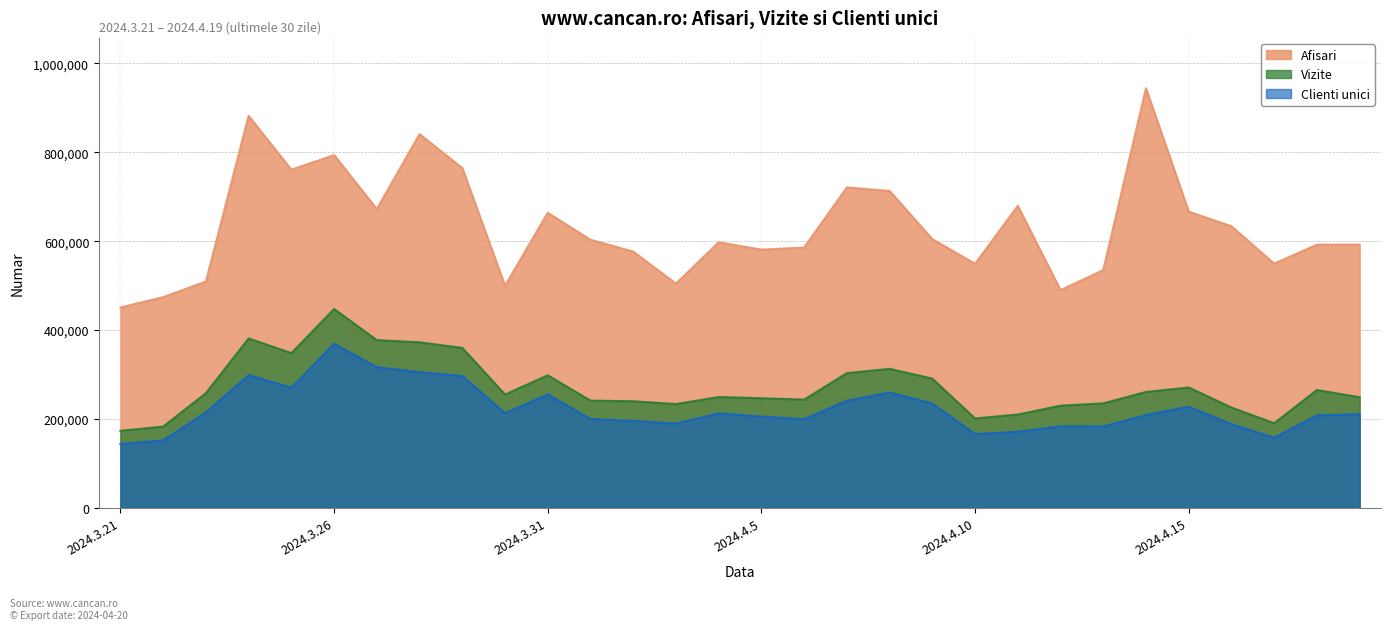

What is the label of the 22nd point from the left?

2024.4.11